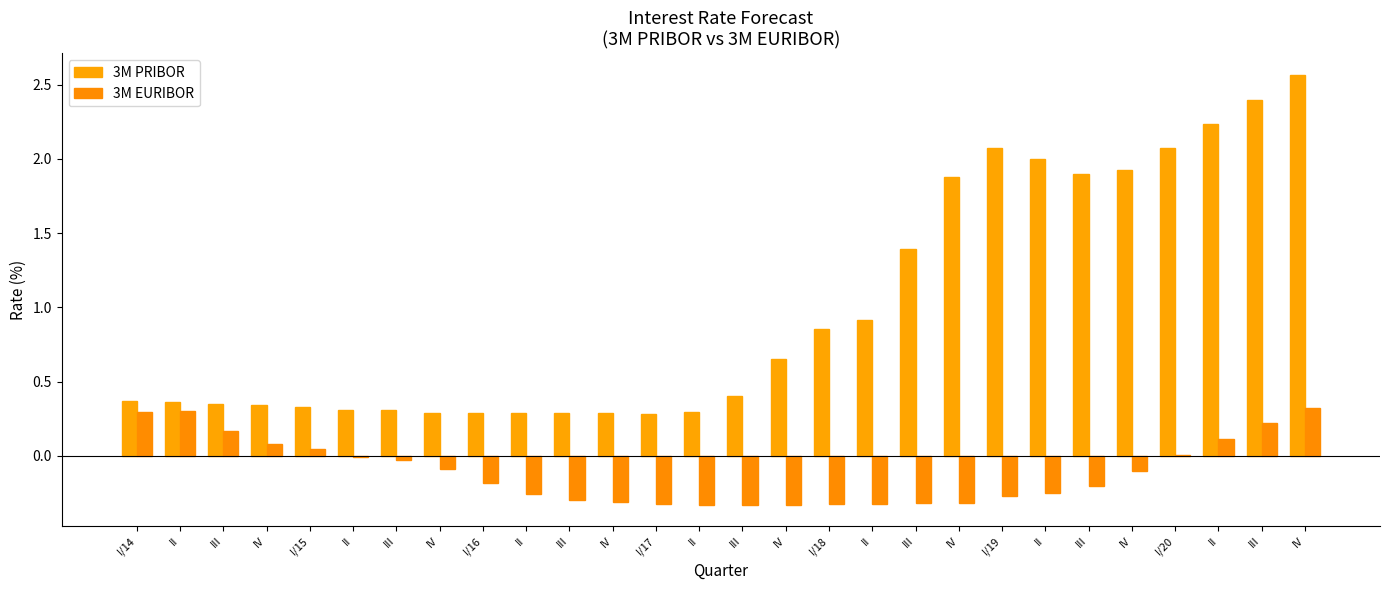

How many groups of bars are there?

28